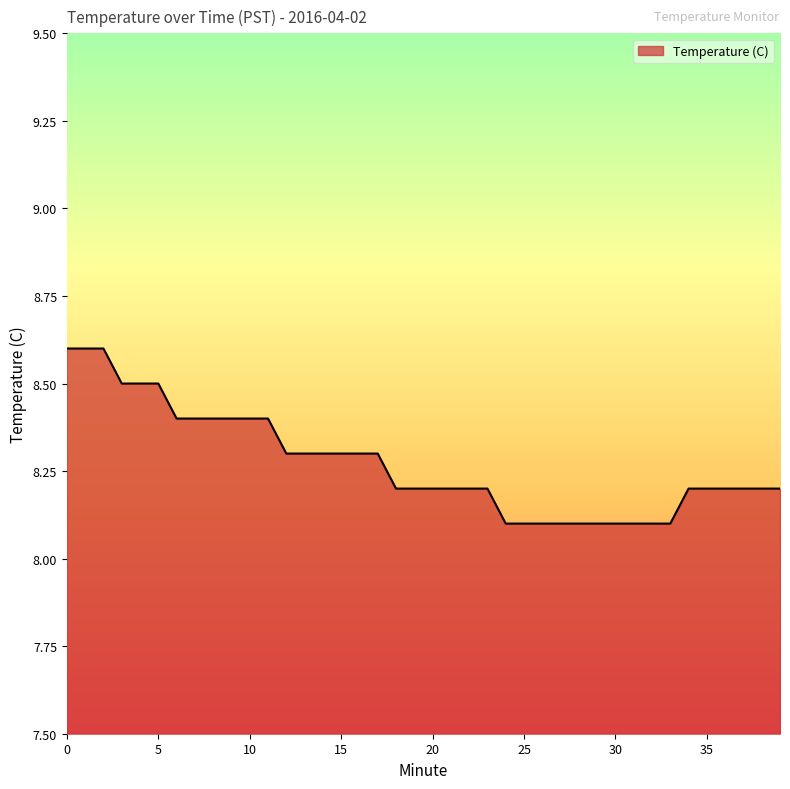

How many distinct data groups are displayed?

1